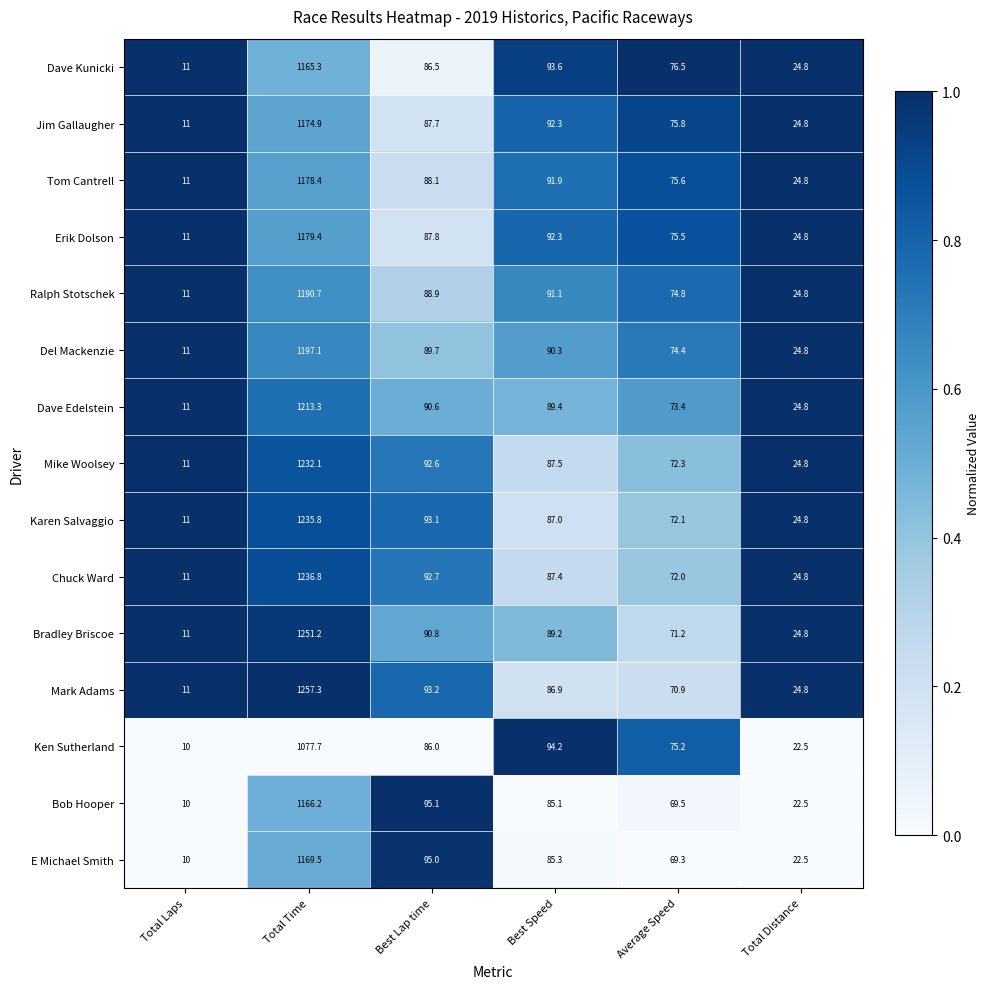

Read the Del Mackenzie value at Best Speed.

90.3